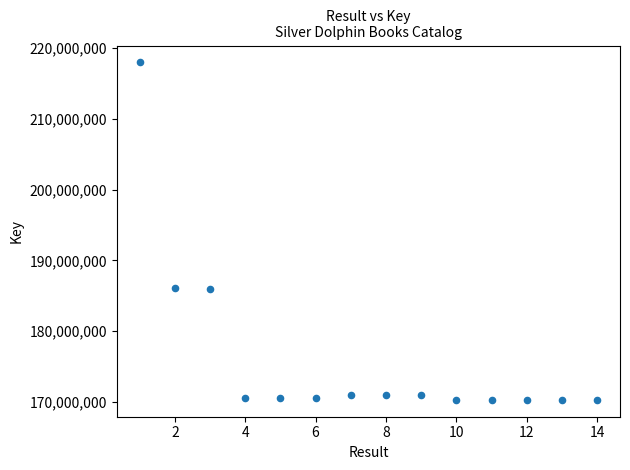

What is the range of Y values (max minus min)?

47702740